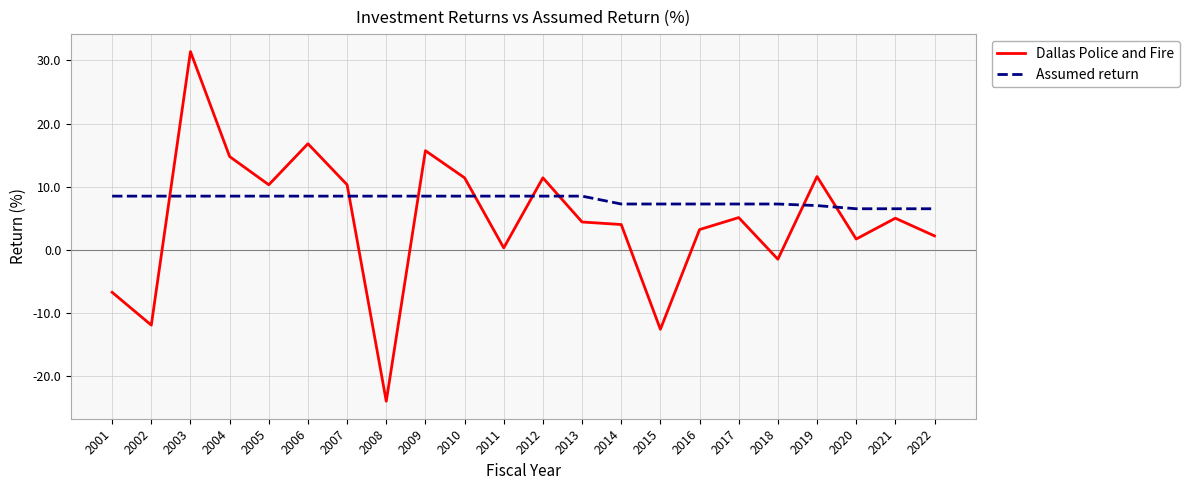

Which label corresponds to the smallest value in the chart?

2008